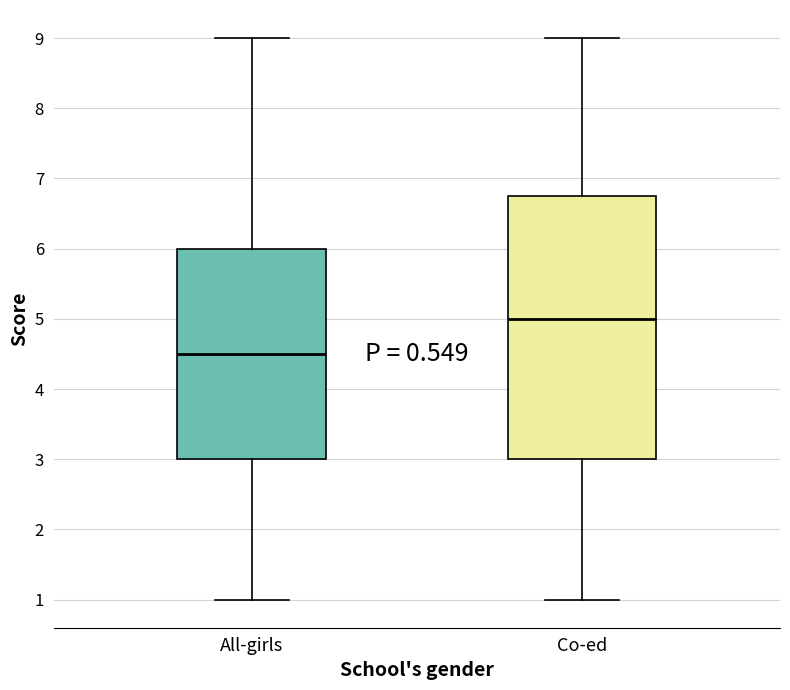

Reading left to right, read every box against the y-axis: the position of its median line, the range the box covers, and the ends of its whiskers. The values are not printed on the chart, so give them approximately, as read against the axis.

All-girls: median 4.5, box 3.0 to 6.0, whiskers 1.0 to 9.0
Co-ed: median 5.0, box 3.0 to 6.8, whiskers 1.0 to 9.0